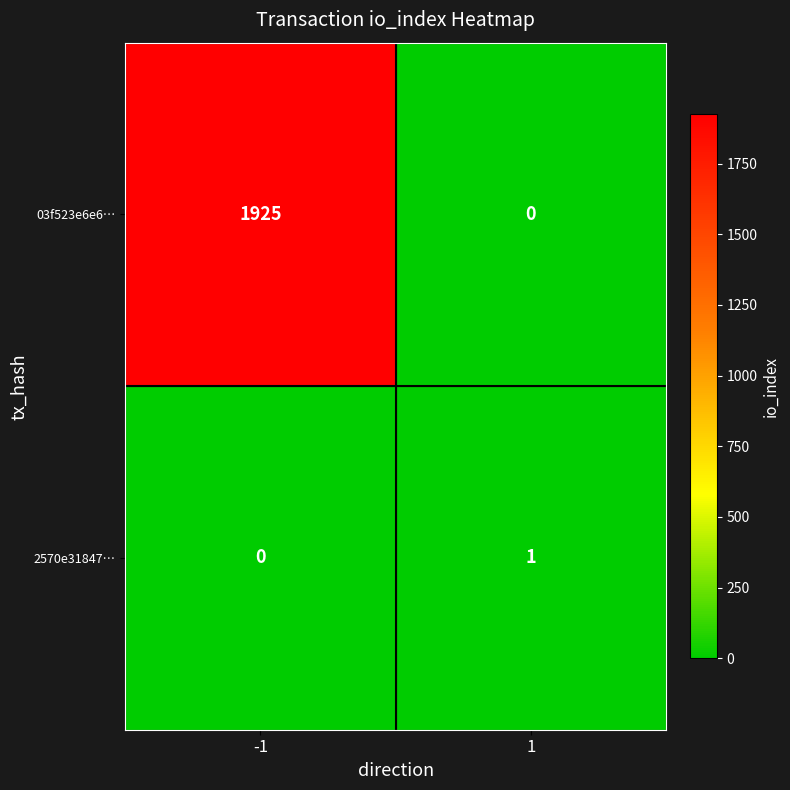

Reading right to left, what are all the values shown in this chart?

03f523e6e6…: 1=0	-1=1925
2570e31847…: 1=1	-1=0